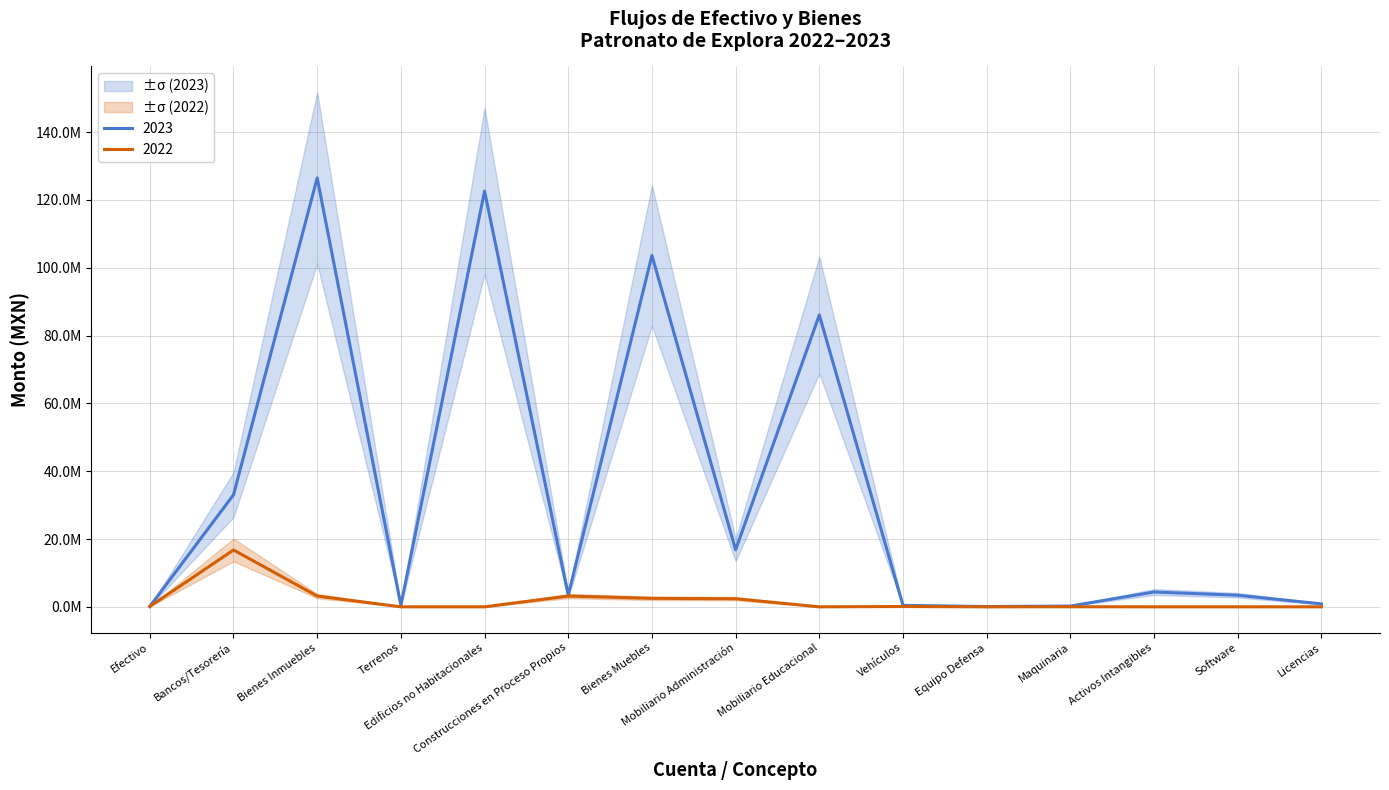

Which has a higher value, Equipo Defensa or Efectivo?

Efectivo